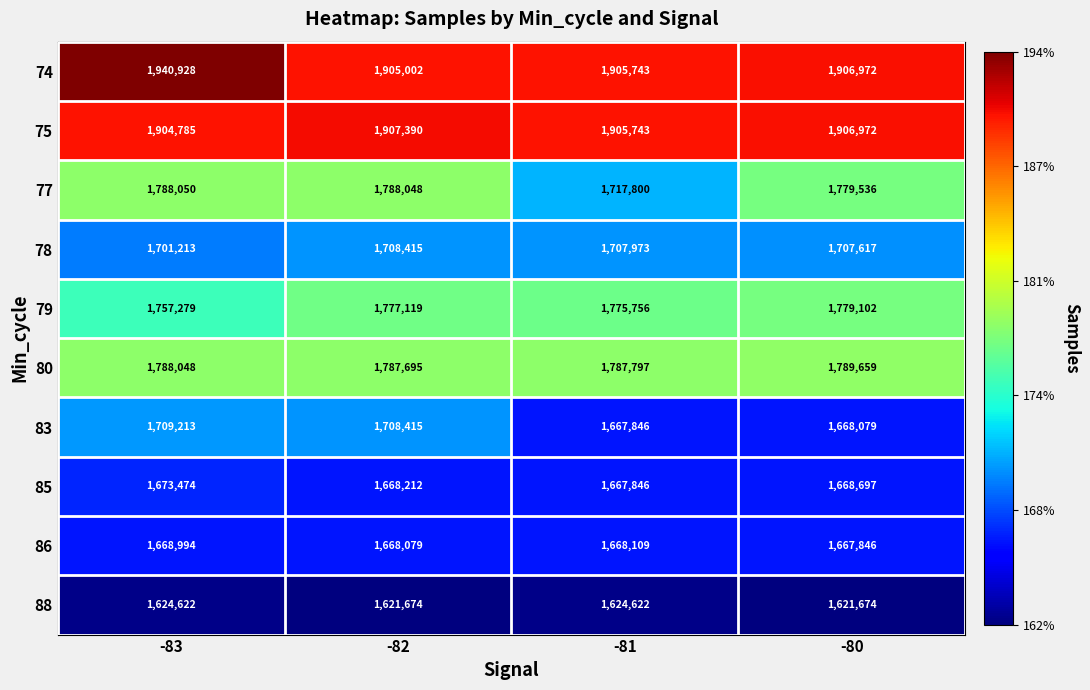

Rank the series by their maximum value, from highest to lowest.

74, 75, 80, 77, 79, 83, 78, 85, 86, 88